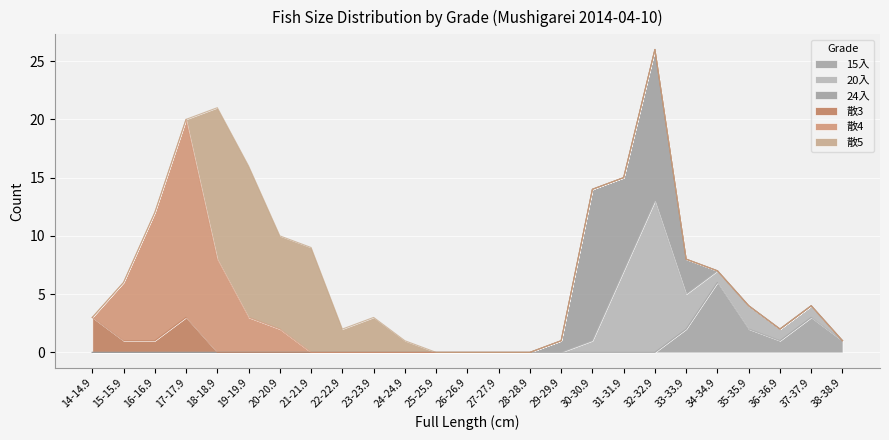

Rank the categories by 散3 value from highest to lowest.

14-14.9, 17-17.9, 15-15.9, 16-16.9, 18-18.9, 19-19.9, 20-20.9, 21-21.9, 22-22.9, 23-23.9, 24-24.9, 25-25.9, 26-26.9, 27-27.9, 28-28.9, 29-29.9, 30-30.9, 31-31.9, 32-32.9, 33-33.9, 34-34.9, 35-35.9, 36-36.9, 37-37.9, 38-38.9